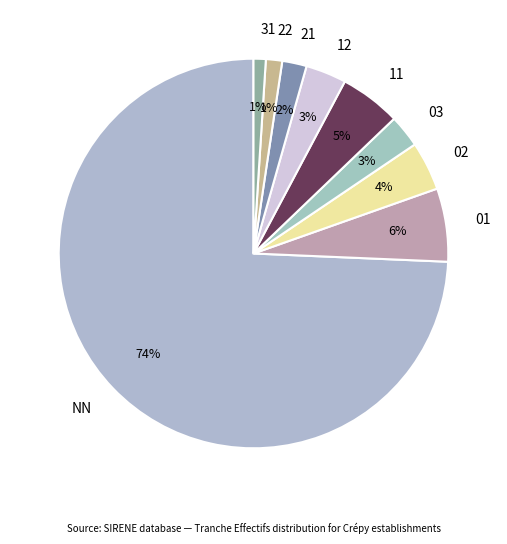

Does 02 represent more than half of the total?

No